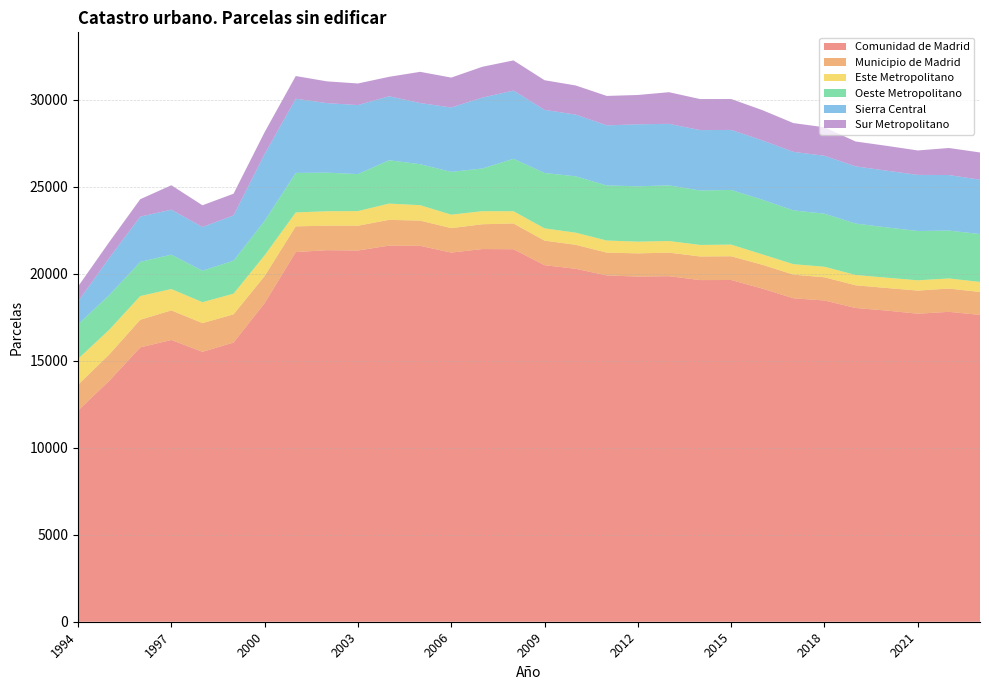

Reading left to right, extract all data points from this chart.

Comunidad de Madrid: 1994=12136	1995=13838	1996=15764	1997=16192	1998=15510	1999=16044	2000=18310	2001=21243	2002=21352	2003=21333	2004=21614	2005=21601	2006=21214	2007=21417	2008=21408	2009=20489	2010=20283	2011=19902	2012=19836	2013=19858	2014=19633	2015=19638	2016=19145	2017=18587	2018=18461	2019=18030	2020=17881	2021=17701	2022=17808	2023=17631
Municipio de Madrid: 1994=1482	1995=1512	1996=1589	1997=1700	1998=1650	1999=1619	2000=1556	2001=1477	2002=1408	2003=1425	2004=1480	2005=1452	2006=1404	2007=1425	2008=1478	2009=1412	2010=1378	2011=1311	2012=1332	2013=1353	2014=1357	2015=1364	2016=1369	2017=1360	2018=1333	2019=1304	2020=1298	2021=1329	2022=1338	2023=1318
Este Metropolitano: 1994=1490	1995=1422	1996=1362	1997=1228	1998=1202	1999=1188	2000=1192	2001=801	2002=830	2003=840	2004=936	2005=884	2006=775	2007=750	2008=704	2009=705	2010=697	2011=693	2012=674	2013=668	2014=663	2015=670	2016=598	2017=601	2018=605	2019=592	2020=592	2021=591	2022=582	2023=578
Oeste Metropolitano: 1994=1985	1995=1993	1996=1966	1997=1976	1998=1810	1999=1900	2000=1985	2001=2271	2002=2218	2003=2127	2004=2491	2005=2357	2006=2460	2007=2455	2008=3013	2009=3183	2010=3239	2011=3167	2012=3181	2013=3197	2014=3129	2015=3143	2016=3144	2017=3092	2018=3051	2019=2957	2020=2891	2021=2833	2022=2751	2023=2753
Sierra Central: 1994=1308	1995=2134	1996=2599	1997=2584	1998=2511	1999=2597	2000=3838	2001=4263	2002=3995	2003=3966	2004=3676	2005=3514	2006=3698	2007=4072	2008=3922	2009=3626	2010=3546	2011=3452	2012=3562	2013=3536	2014=3470	2015=3447	2016=3407	2017=3361	2018=3326	2019=3285	2020=3258	2021=3225	2022=3190	2023=3125
Sur Metropolitano: 1994=862	1995=913	1996=1001	1997=1404	1998=1250	1999=1249	2000=1256	2001=1305	2002=1251	2003=1241	2004=1118	2005=1793	2006=1719	2007=1773	2008=1733	2009=1704	2010=1675	2011=1691	2012=1686	2013=1819	2014=1784	2015=1777	2016=1739	2017=1655	2018=1638	2019=1430	2020=1428	2021=1404	2022=1555	2023=1563